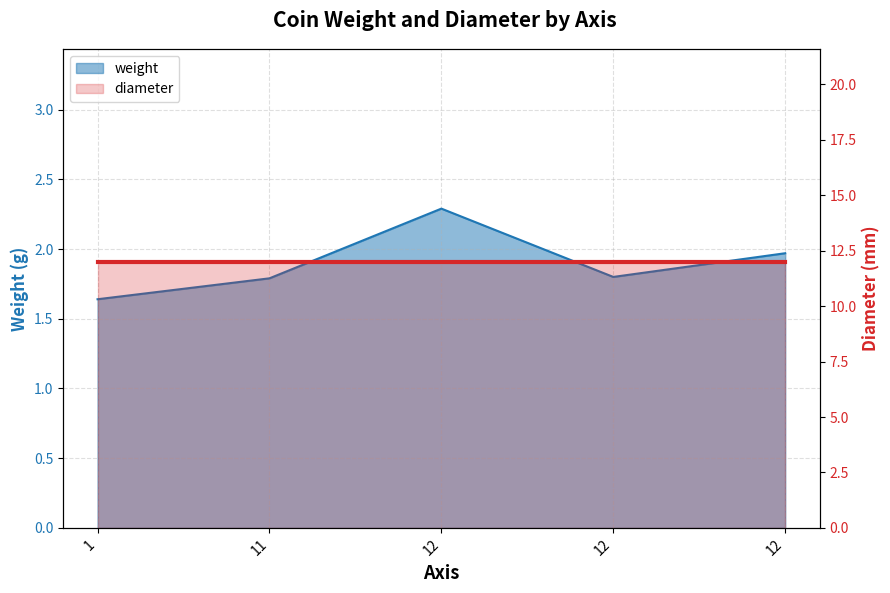

What is the smallest value displayed?

1.6